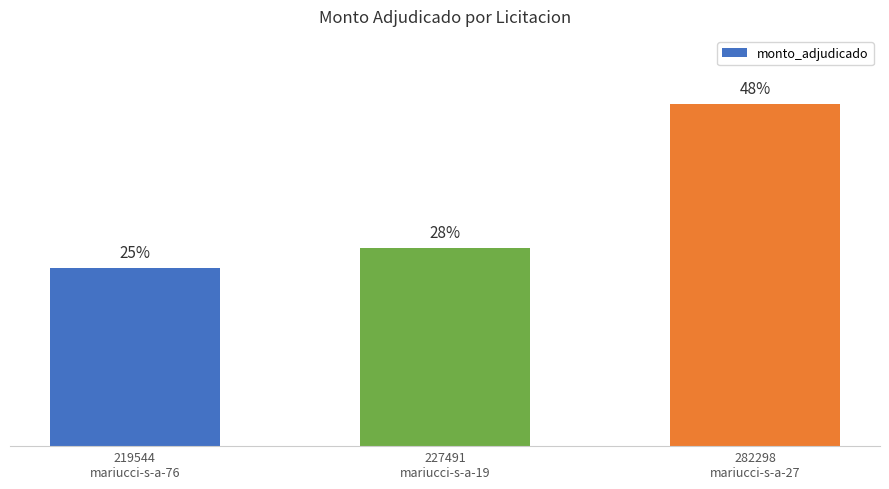

What is the maximum value shown in the chart?

29040000